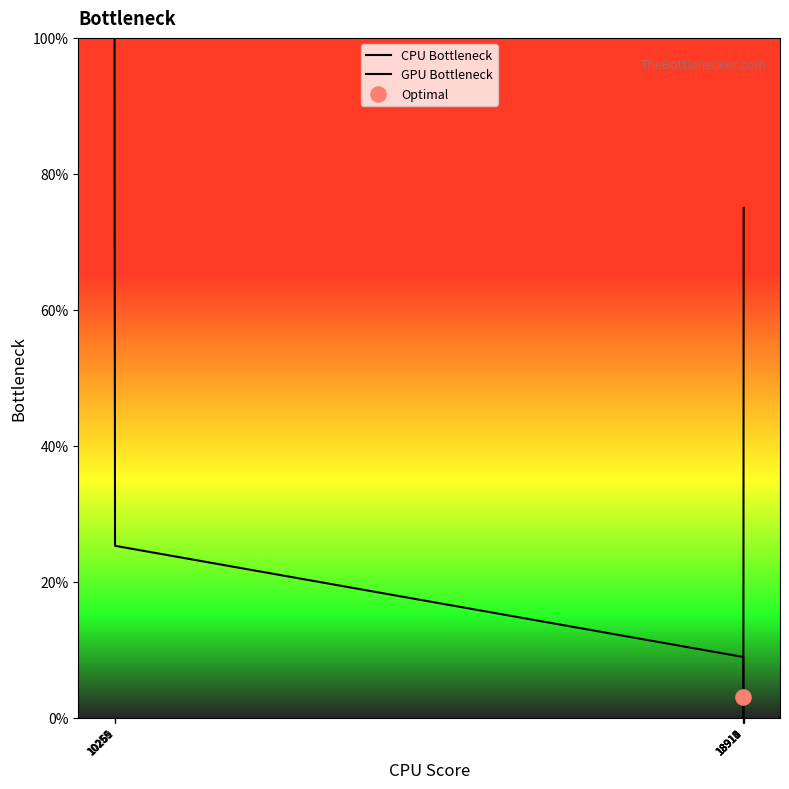

Which series contains the highest Y value?

CPU Bottleneck